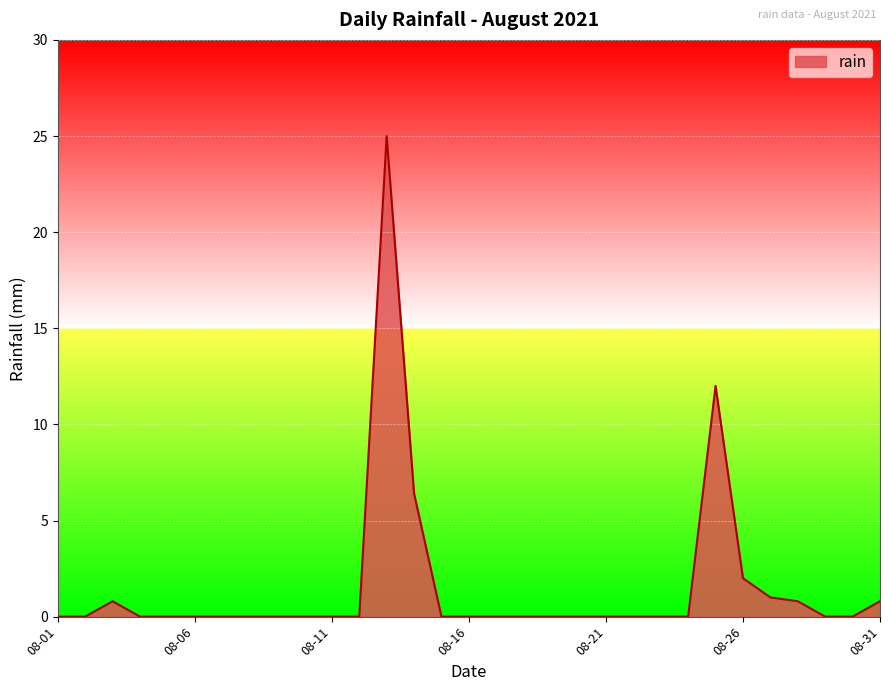

What is the maximum value shown in the chart?

25.0